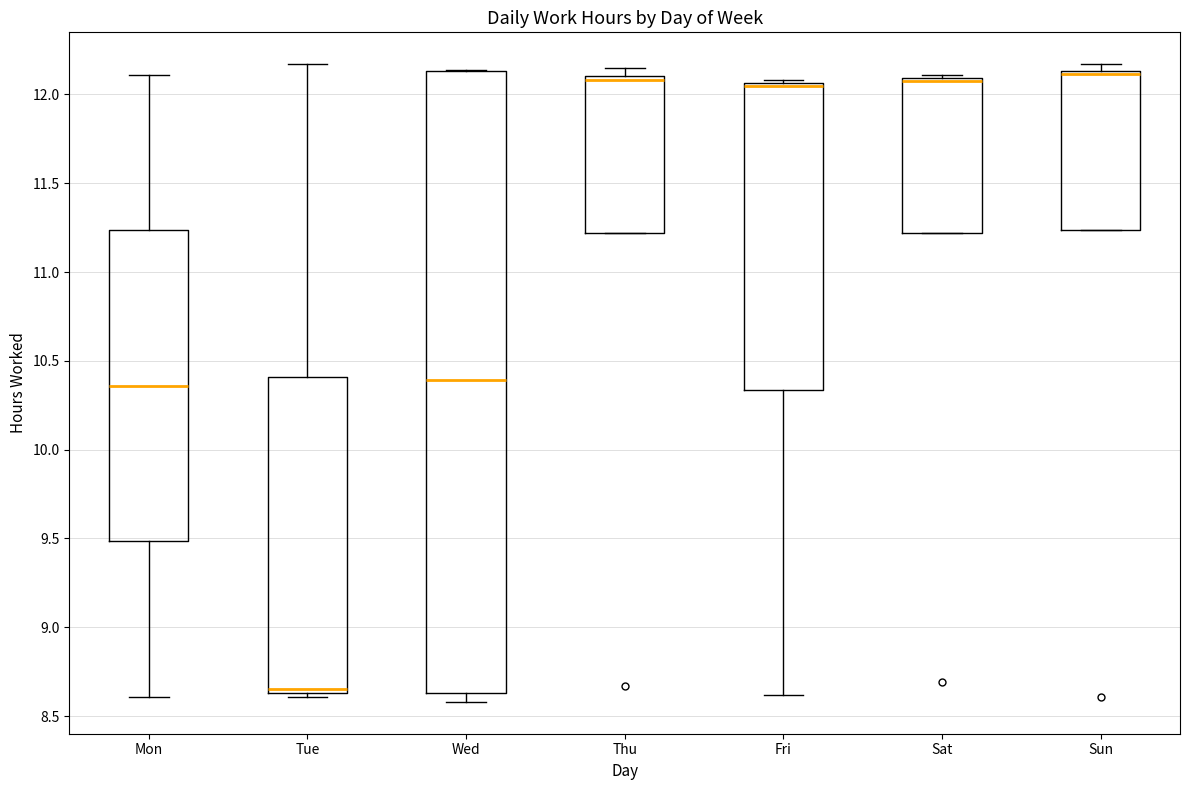

Where is the lower edge of the box for Sat on the y-axis? The values are not printed on the chart, so give them approximately, as read against the axis.

11.20